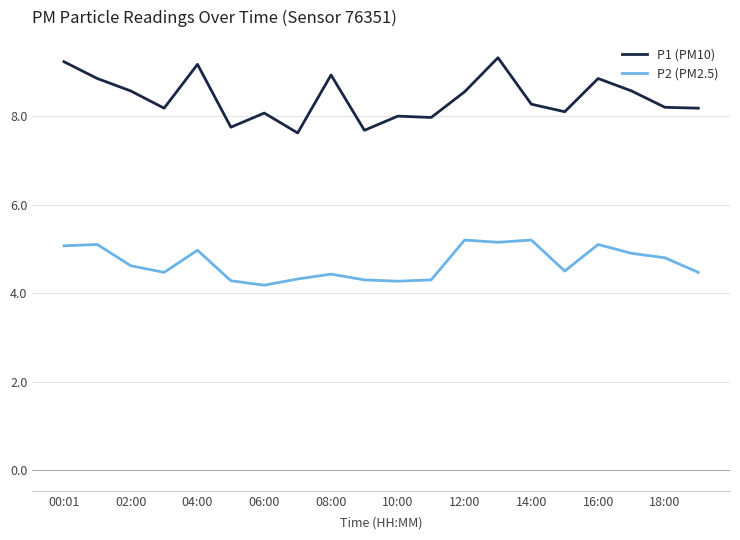

True or false: P2 (PM2.5) and P1 (PM10) cross at least once.

False